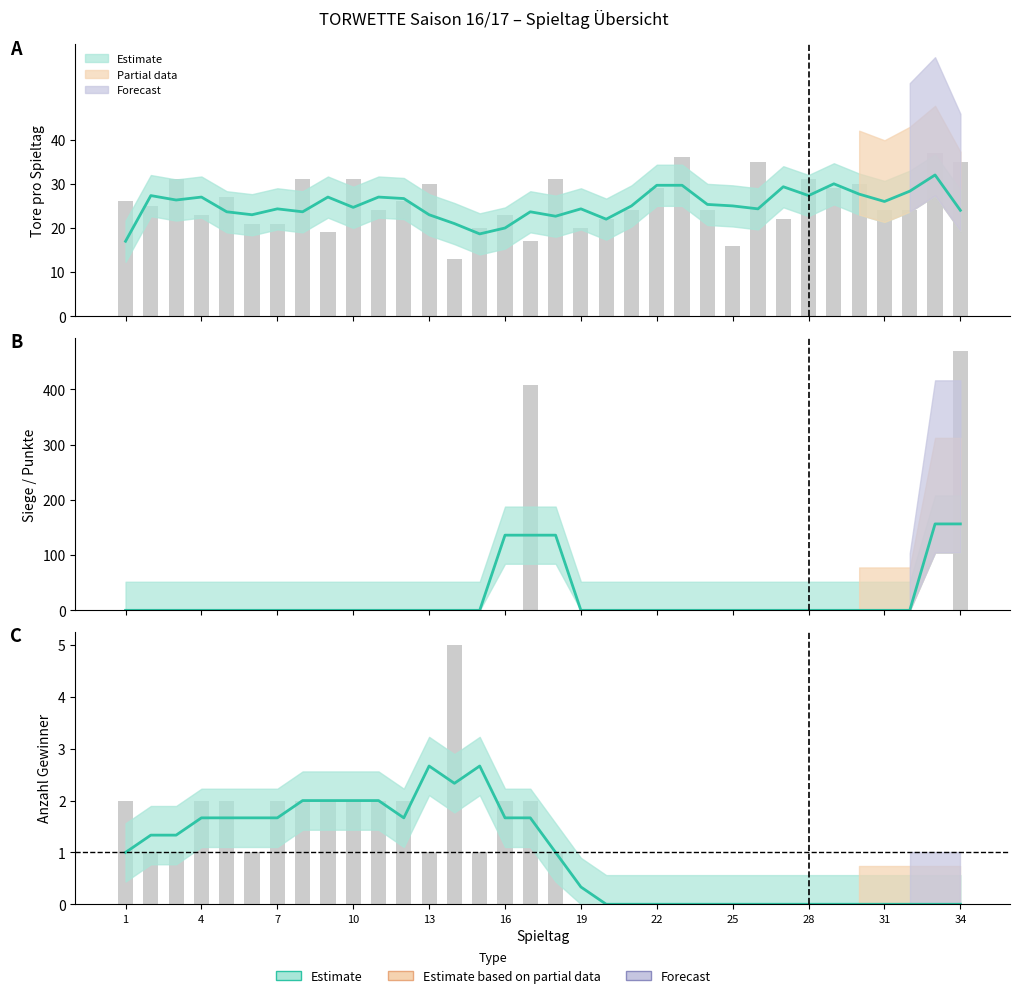

How many values in the Tore series exceed 25?

16